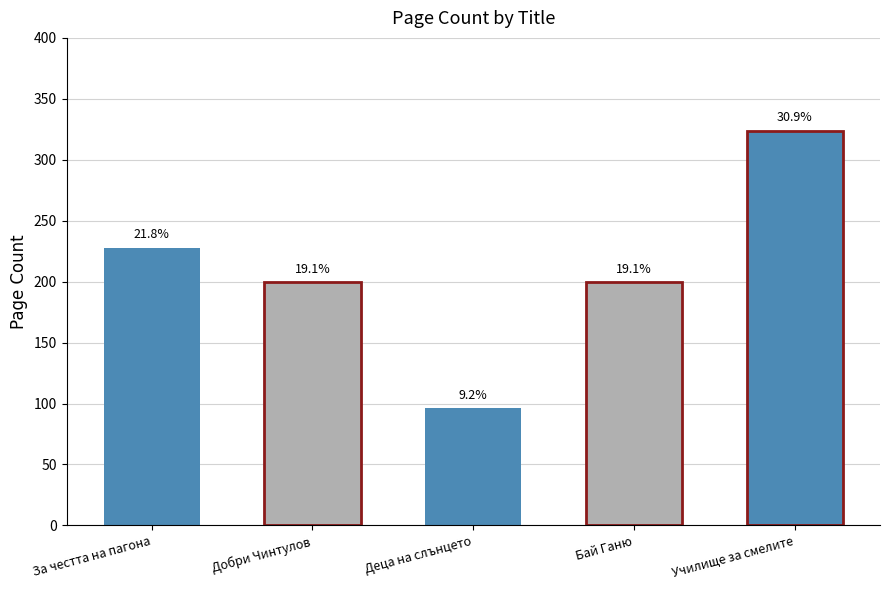

What is the minimum value shown in the chart?

96